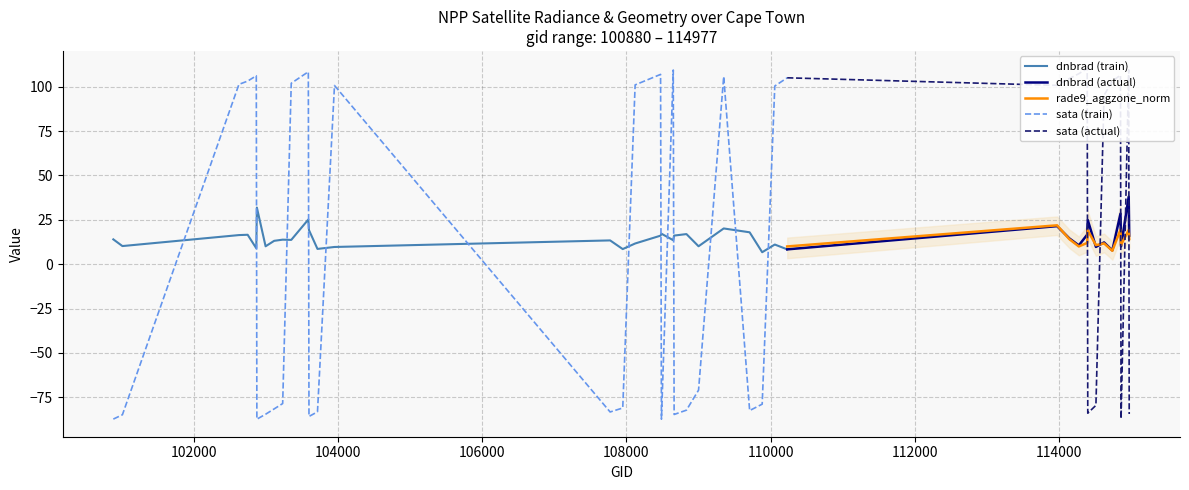

True or false: dnbrad (train) and sata (train) intersect in this chart.

True